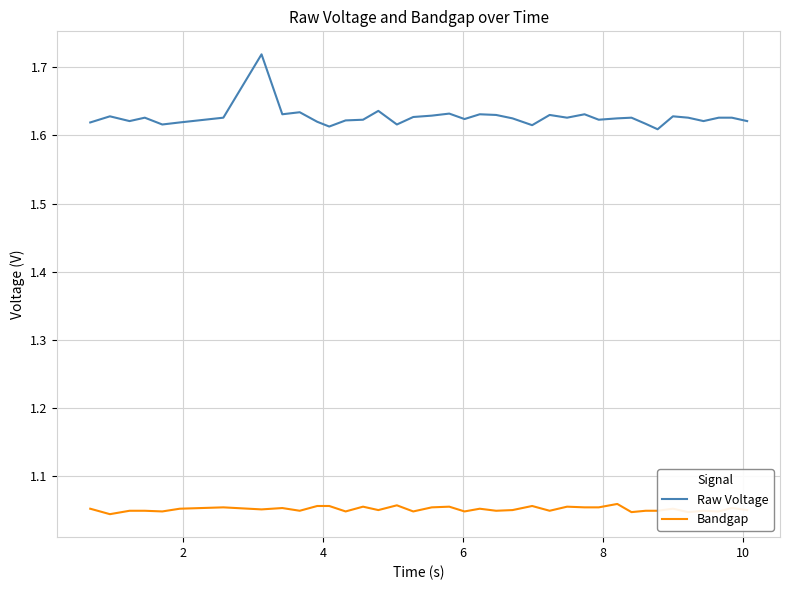

Which series has the widest spread of values?

Raw Voltage